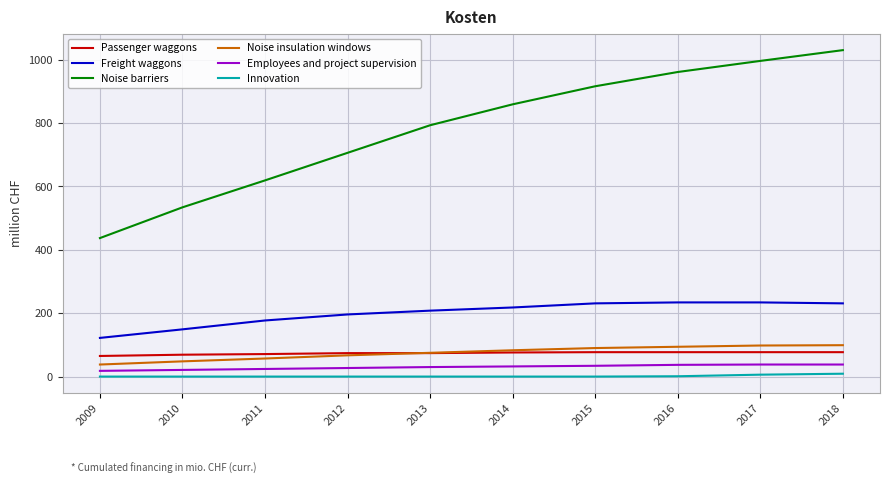

Is the value of Passenger waggons at 2013 greater than the value of Noise barriers at 2014?

No